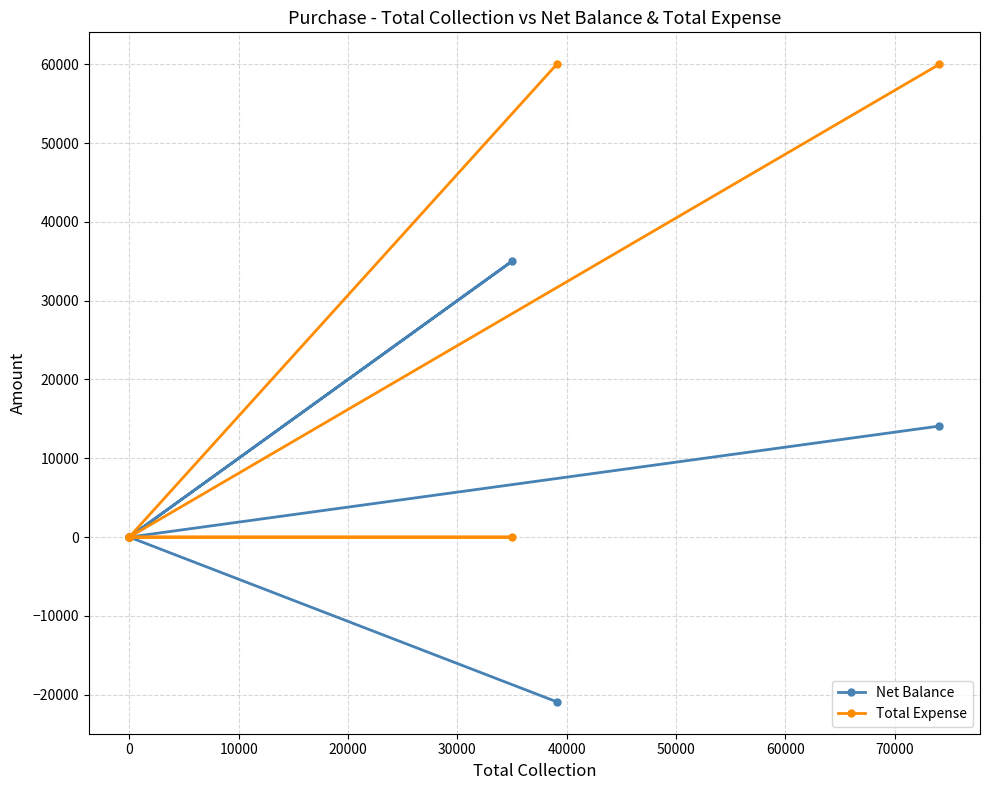

Which series has the widest spread of values?

Total Expense